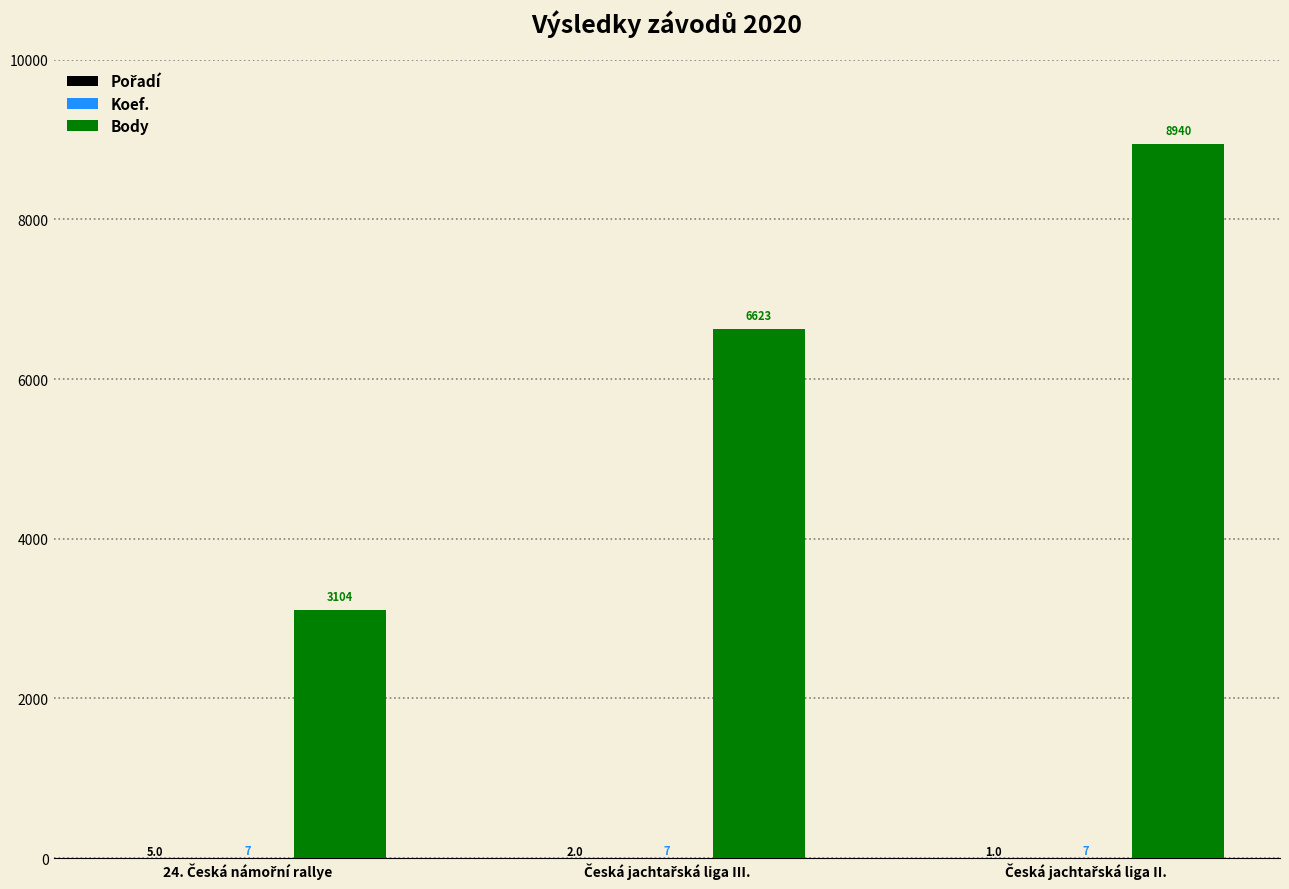

Which series has the largest total across all categories?

Body